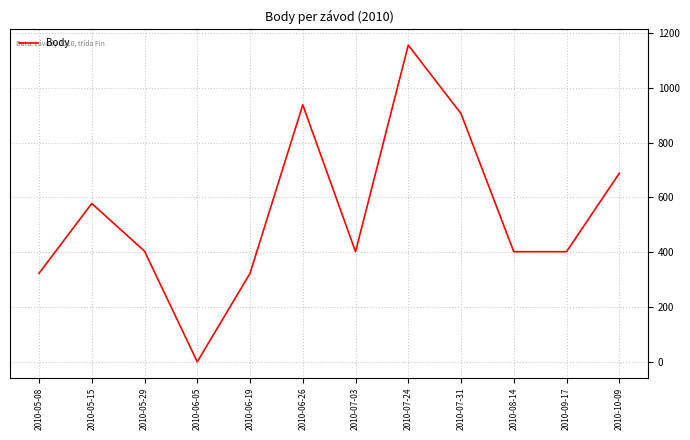

What is the change in value from 2010-06-26 to 2010-08-14?

-536